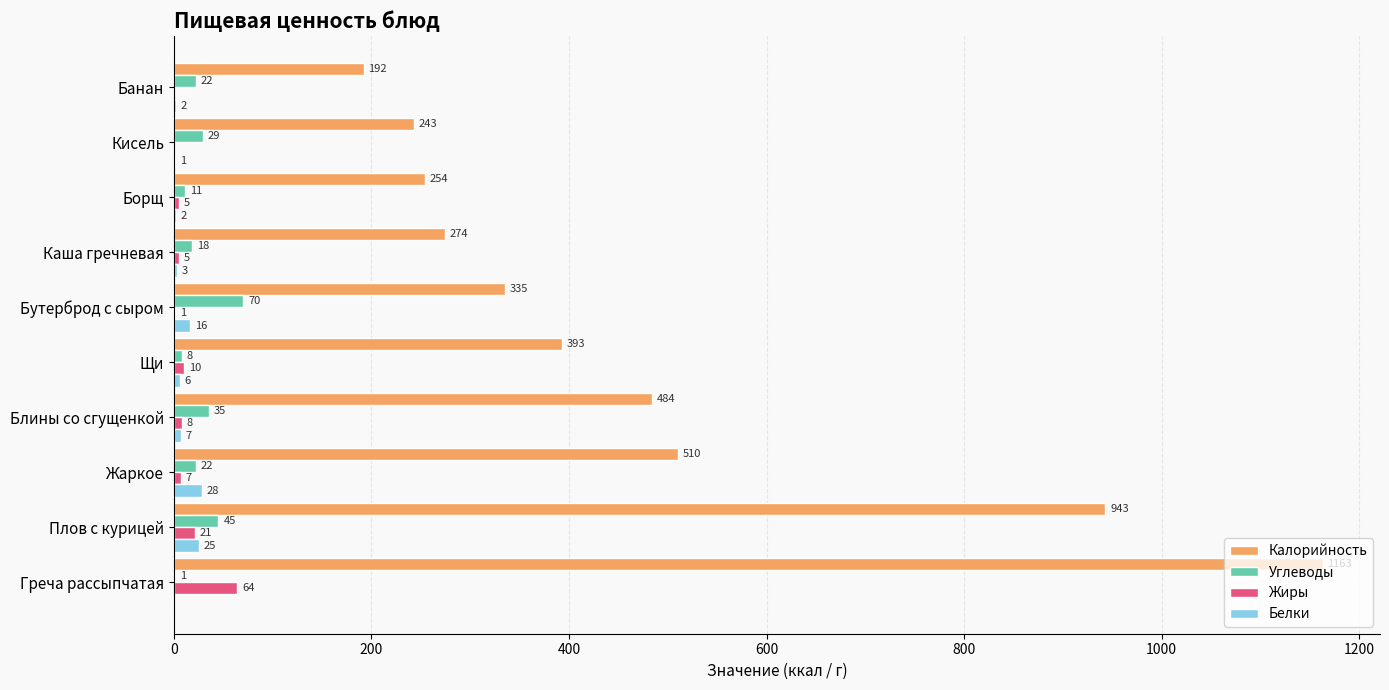

Which series changed the most between Плов с курицей and Кисель?

Калорийность